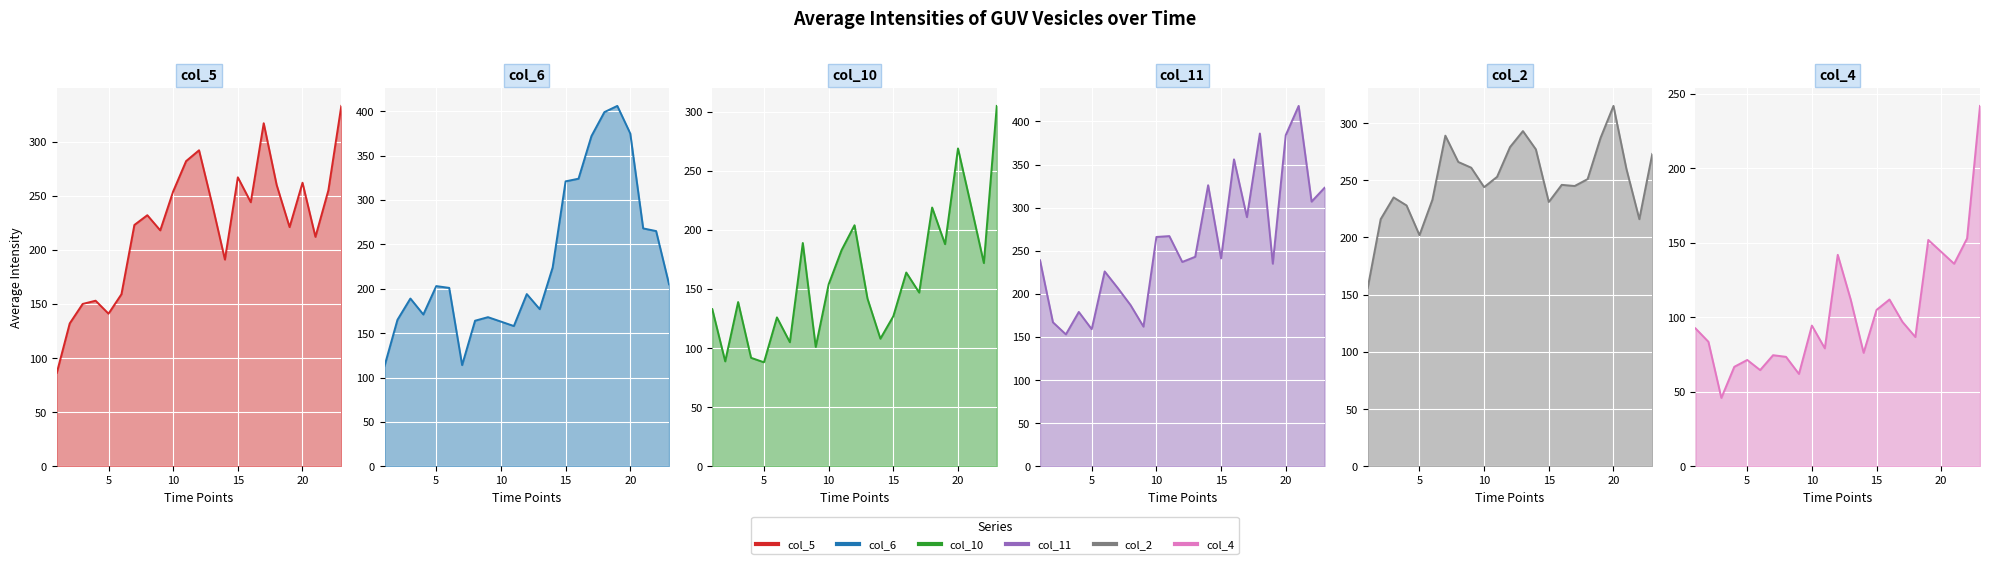

Between 18 and 2, which is larger?

18